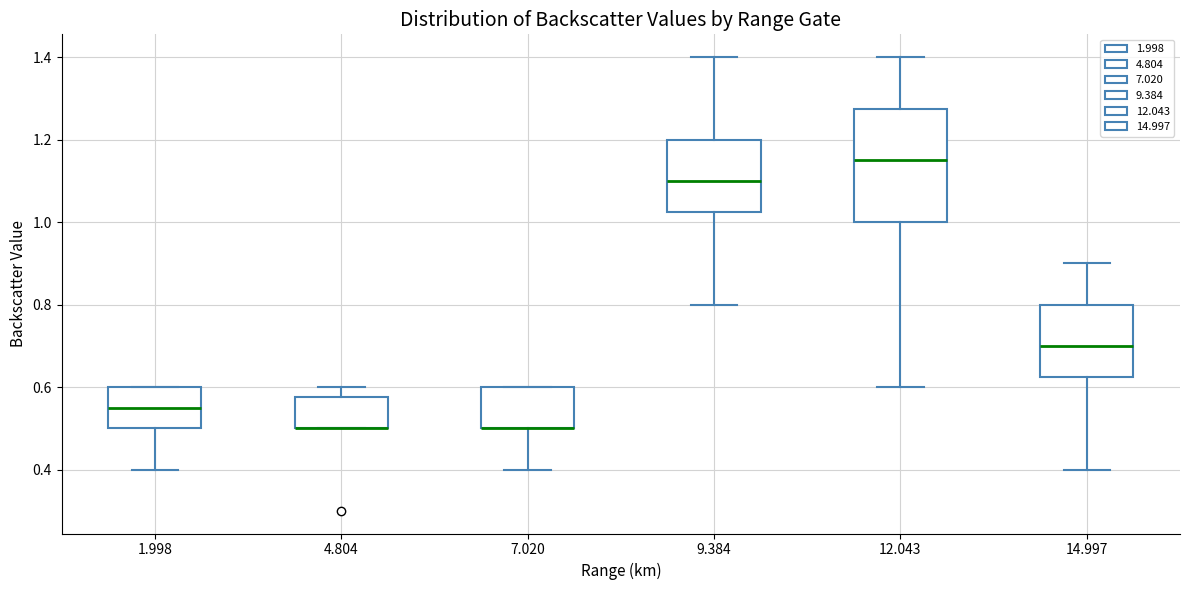

Reading left to right, read every box against the y-axis: the position of its median line, the range the box covers, and the ends of its whiskers. The values are not printed on the chart, so give them approximately, as read against the axis.

1.998: median 0.56, box 0.50 to 0.60, whiskers 0.40 to 0.60
4.804: median 0.50 (drawn on the box's lower edge), box 0.50 to 0.58, whiskers 0.50 to 0.60
7.020: median 0.50 (drawn on the box's lower edge), box 0.50 to 0.60, whiskers 0.40 to 0.60
9.384: median 1.10, box 1.02 to 1.20, whiskers 0.80 to 1.40
12.043: median 1.16, box 1.00 to 1.28, whiskers 0.60 to 1.40
14.997: median 0.70, box 0.62 to 0.80, whiskers 0.40 to 0.90